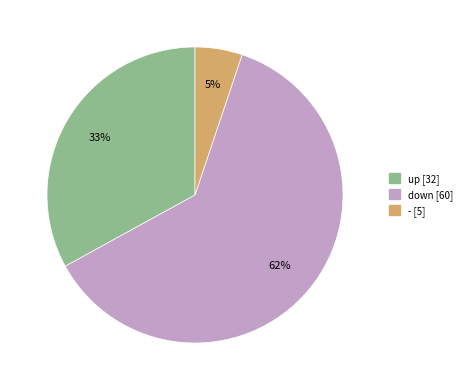

Which has a higher value, - or up?

up